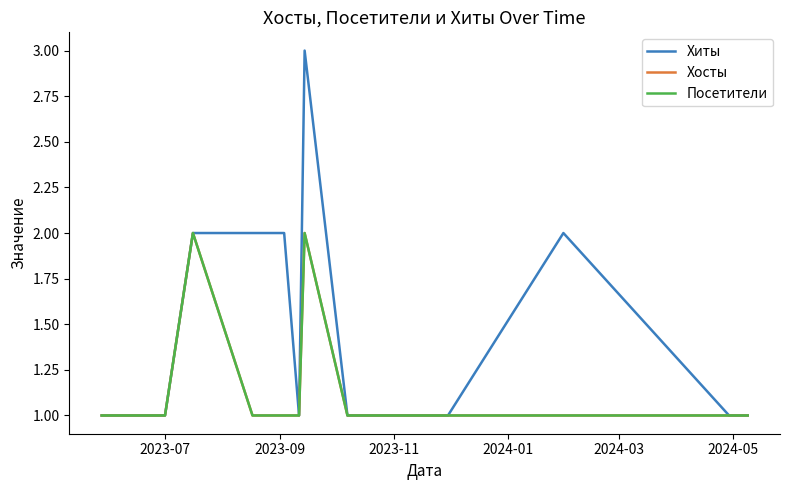

Does the chart have visible grid lines?

No